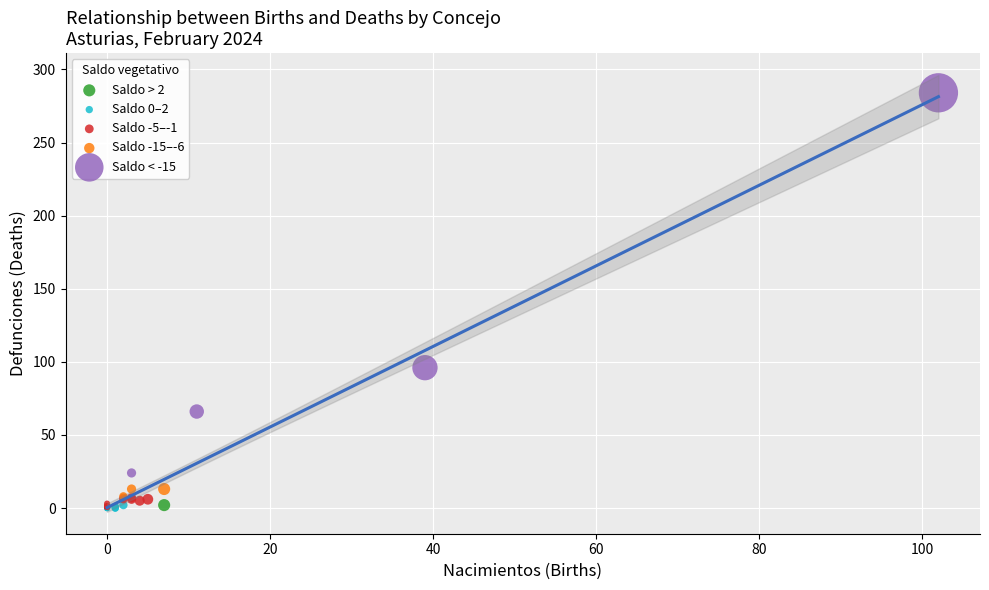

Which series reaches the maximum Y coordinate?

Saldo < -15